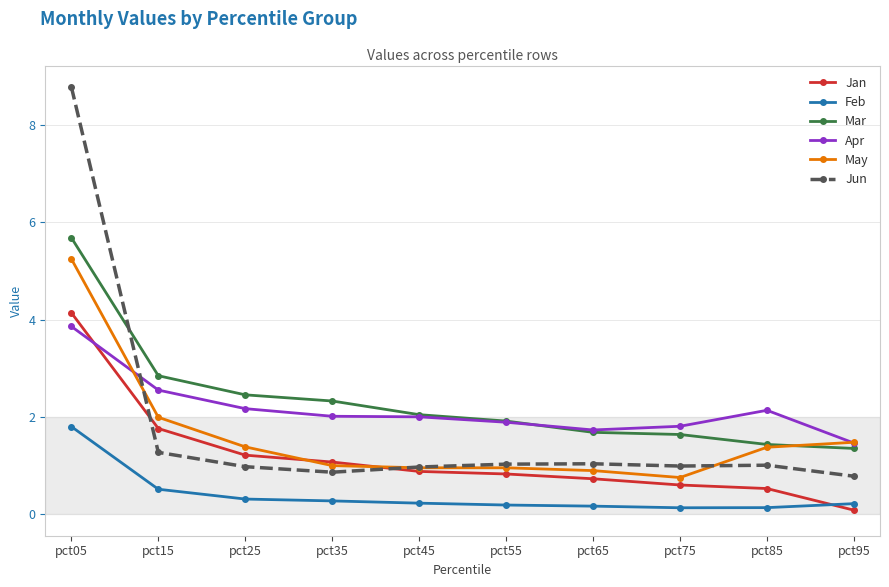

True or false: Apr has a value of 1.7 at pct15.

False